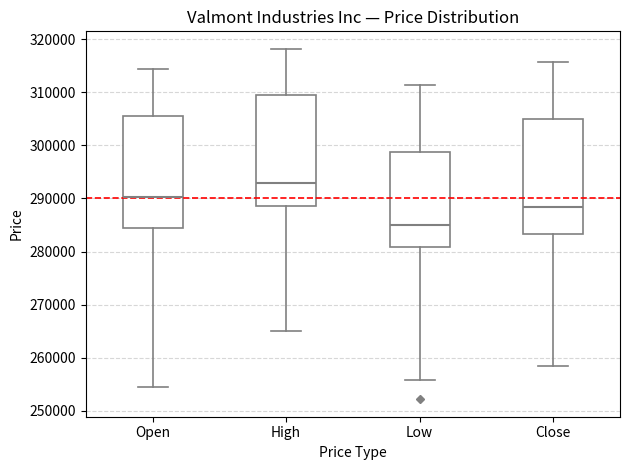

Which box has the highest median line?

High